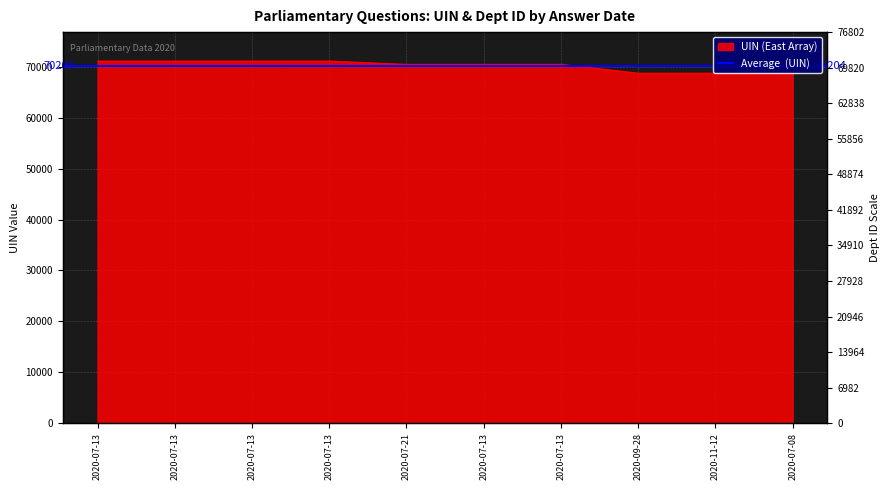

Reading right to left, transcribe all the data shown in this chart.

68735	68734	68733	70465	70464	70463	71113	71112	71111	71110